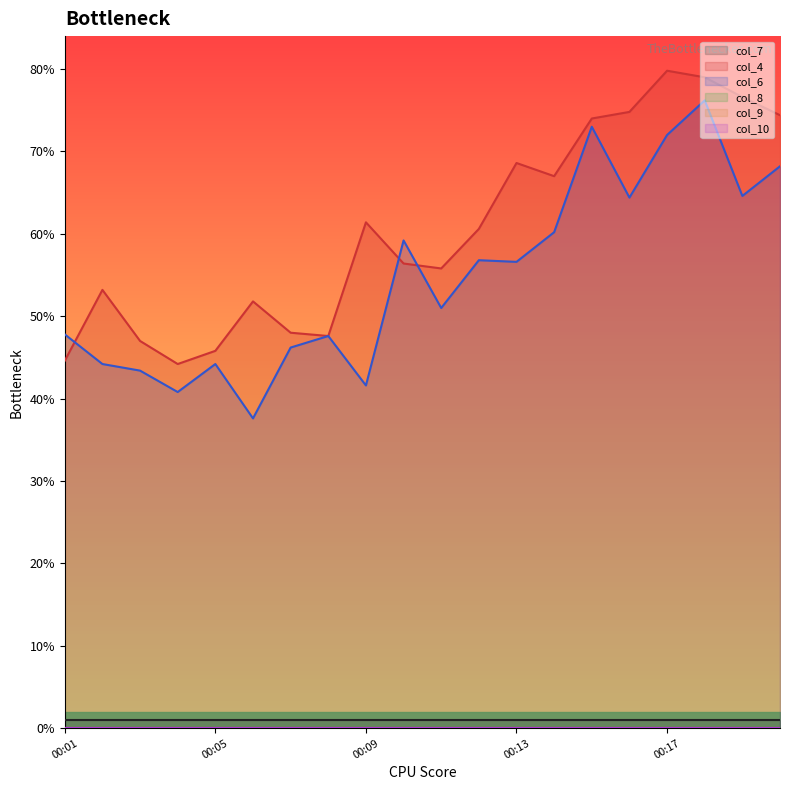

True or false: col_8 and col_9 intersect in this chart.

False